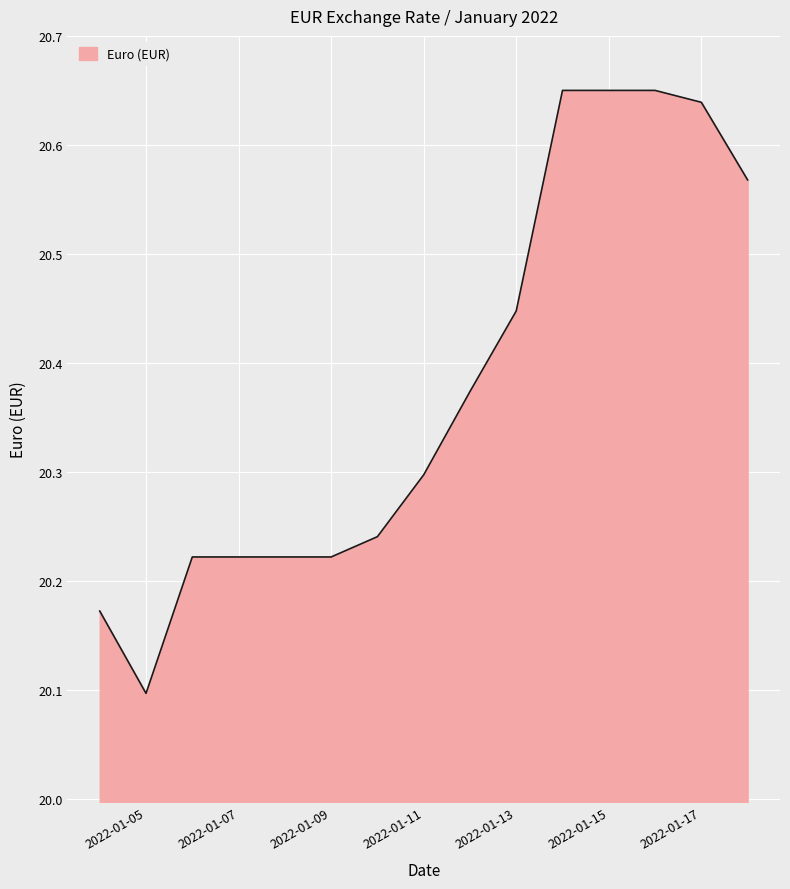

What is the minimum value shown in the chart?

20.1